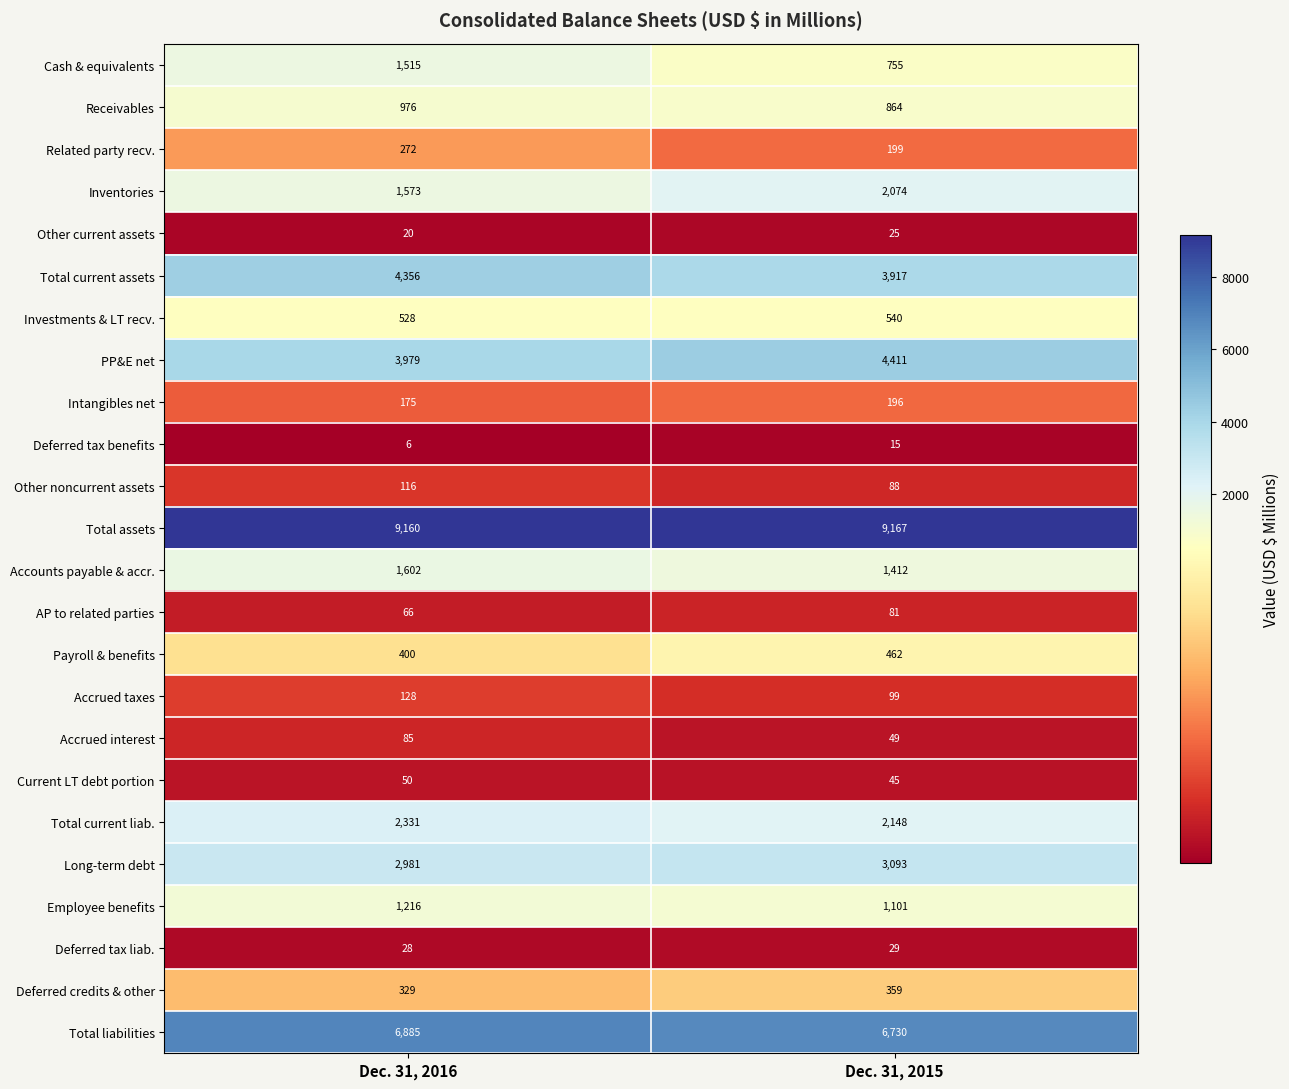

What is the difference between the Other noncurrent assets values at Dec. 31, 2016 and Dec. 31, 2015?

28